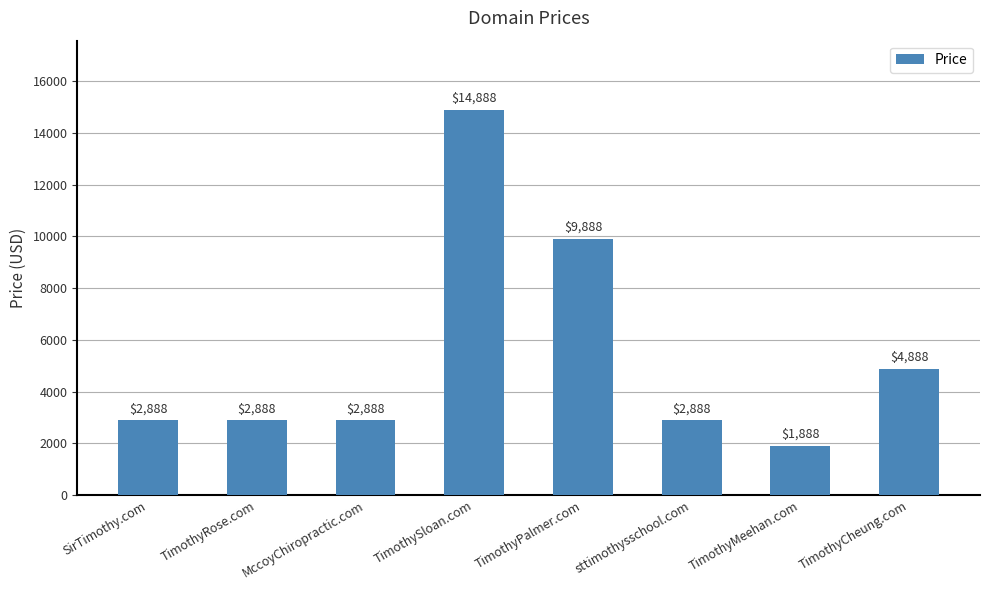

What is the maximum value shown in the chart?

14888